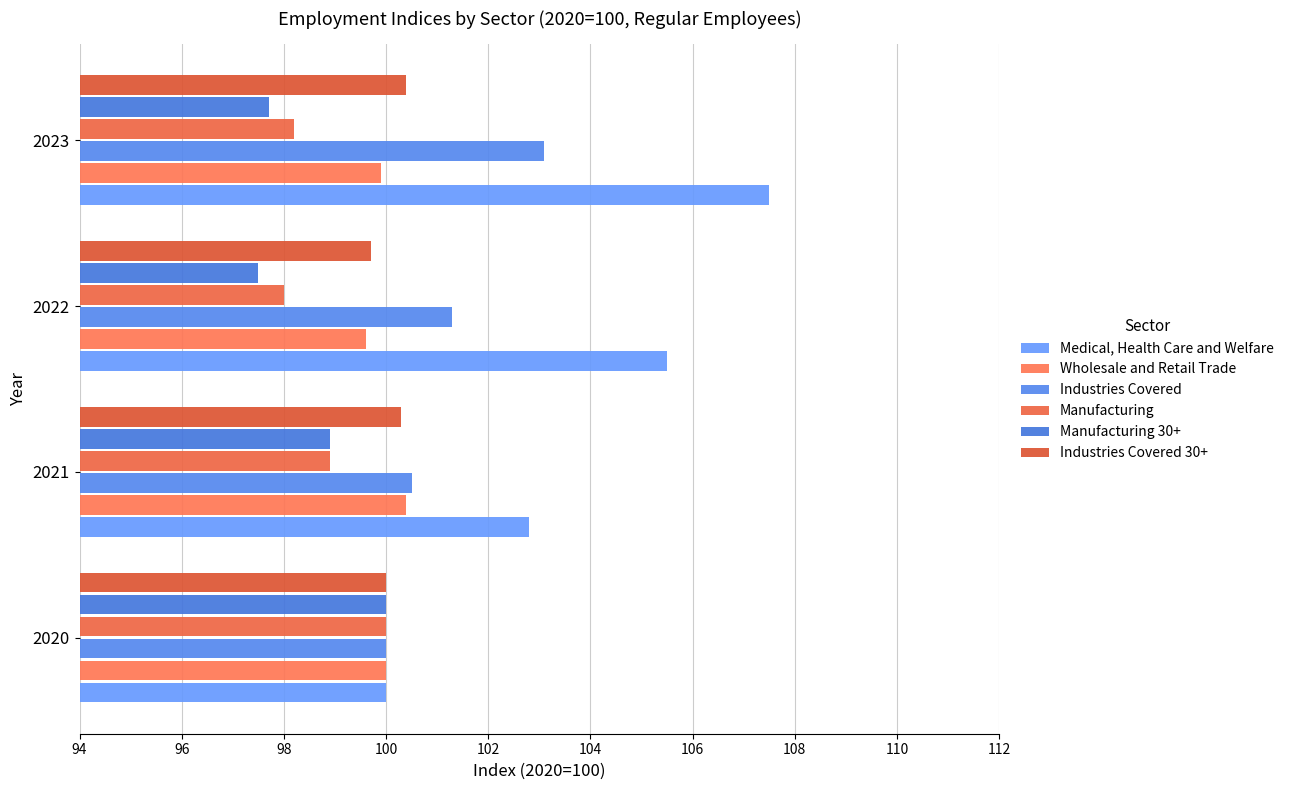

What is the greatest value displayed?

107.5